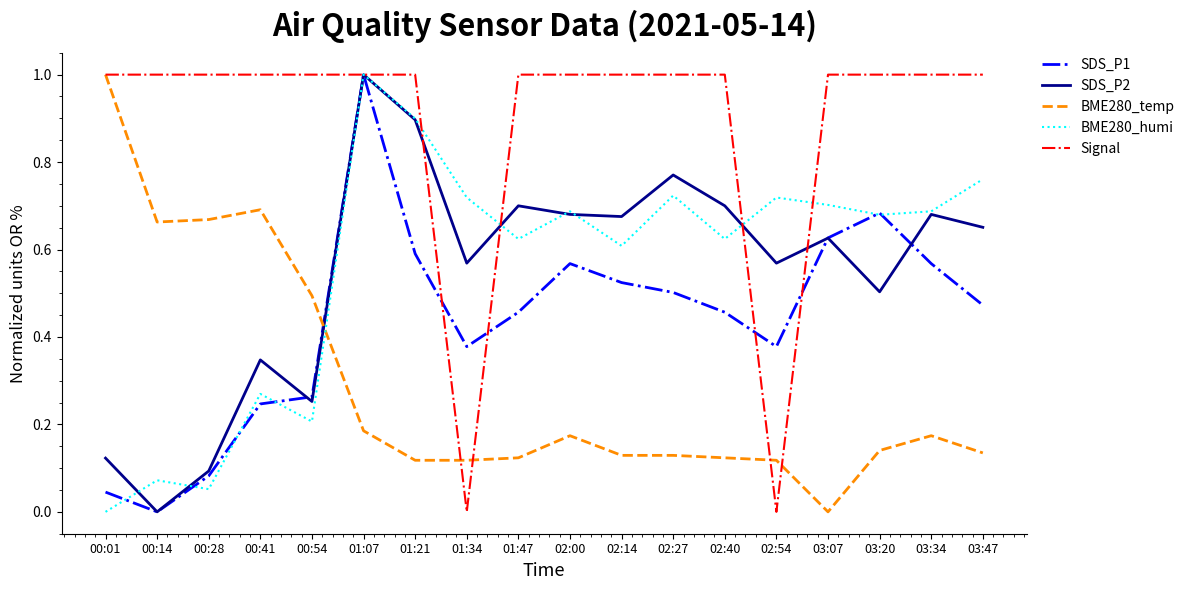

What position from the right is 02:40?

6